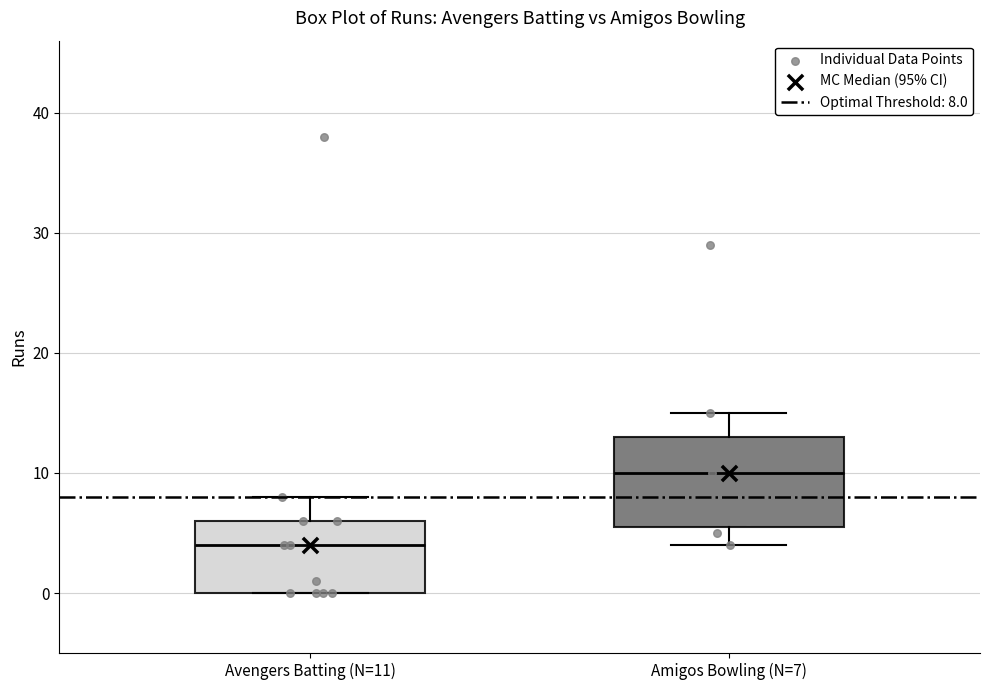

Comparing the boxes themselves (not the whiskers), which one is the tallest?

Amigos Bowling (N=7)